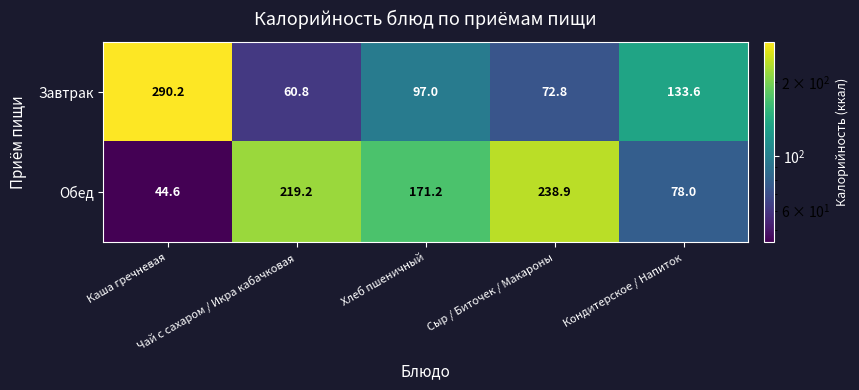

How many distinct data groups are displayed?

2